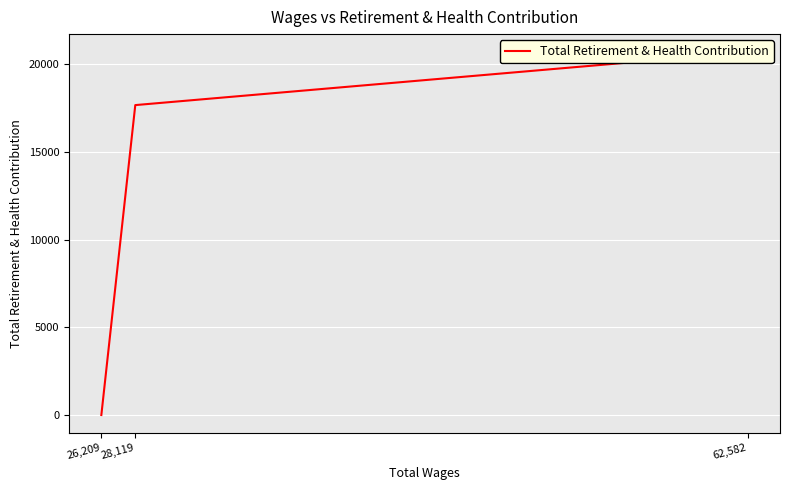

Is it true that the value at 26,209 is -10172?

False